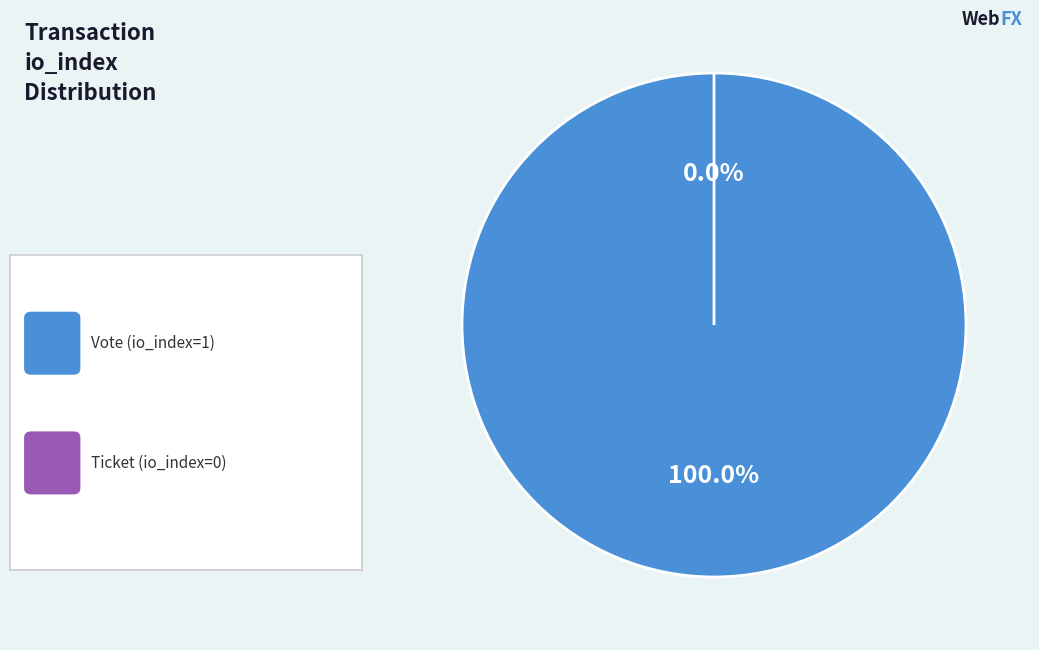

To the nearest percent, what is the combined percentage of Ticket (io_index=0) and Vote (io_index=1)?

100%